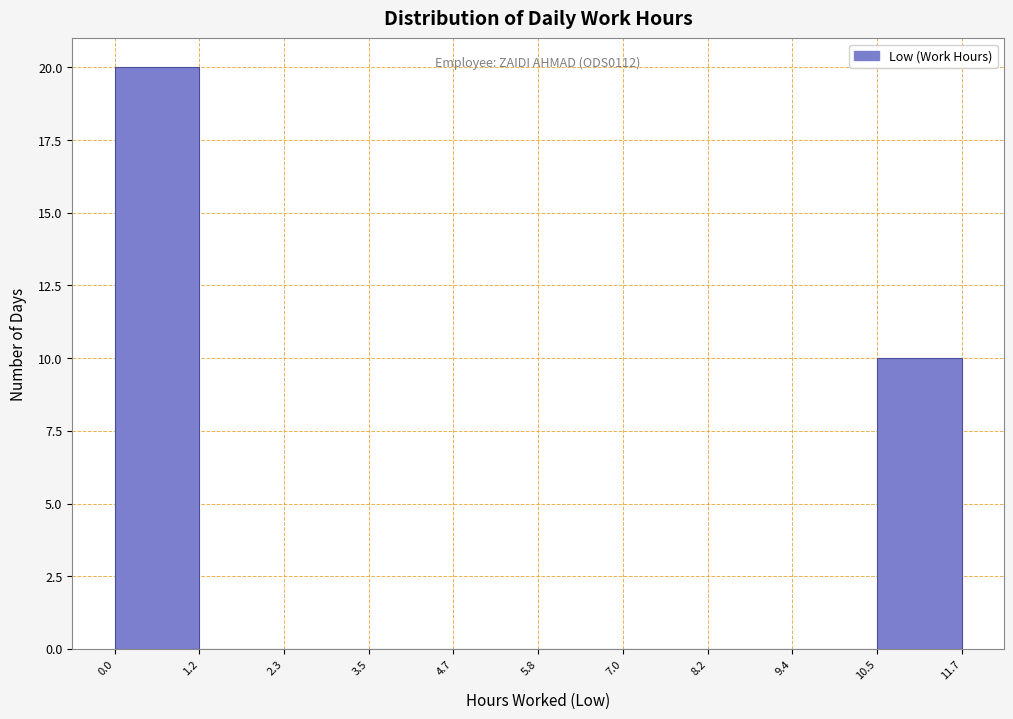

Which range on the x-axis has the tallest bar?

0.0 to 1.2